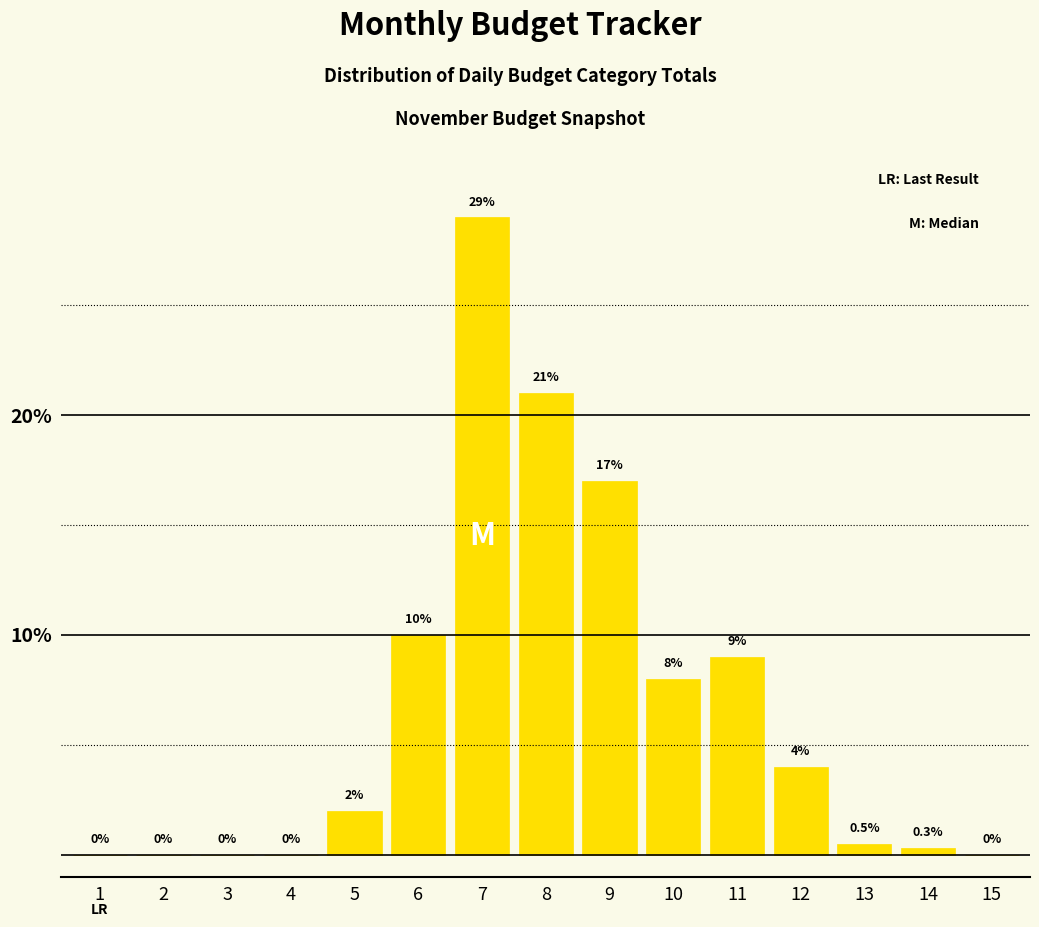

Reading right to left, transcribe all the data shown in this chart.

15=0.0	14=0.3	13=0.5	12=4.0	11=9.0	10=8.0	9=17.0	8=21.0	7=29.0	6=10.0	5=2.0	4=0.0	3=0.0	2=0.0	1=0.0